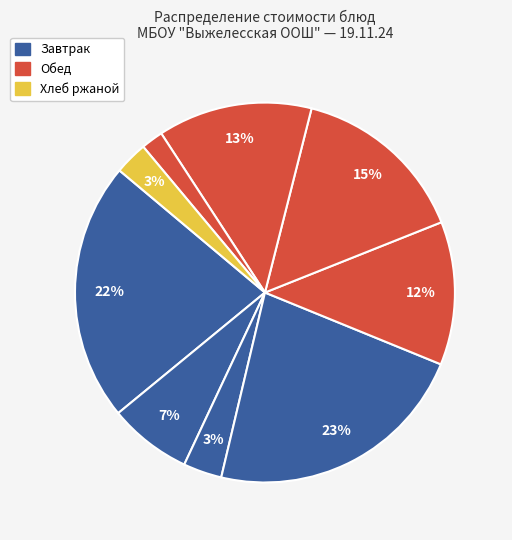

Count the number of slices in the pie.

9